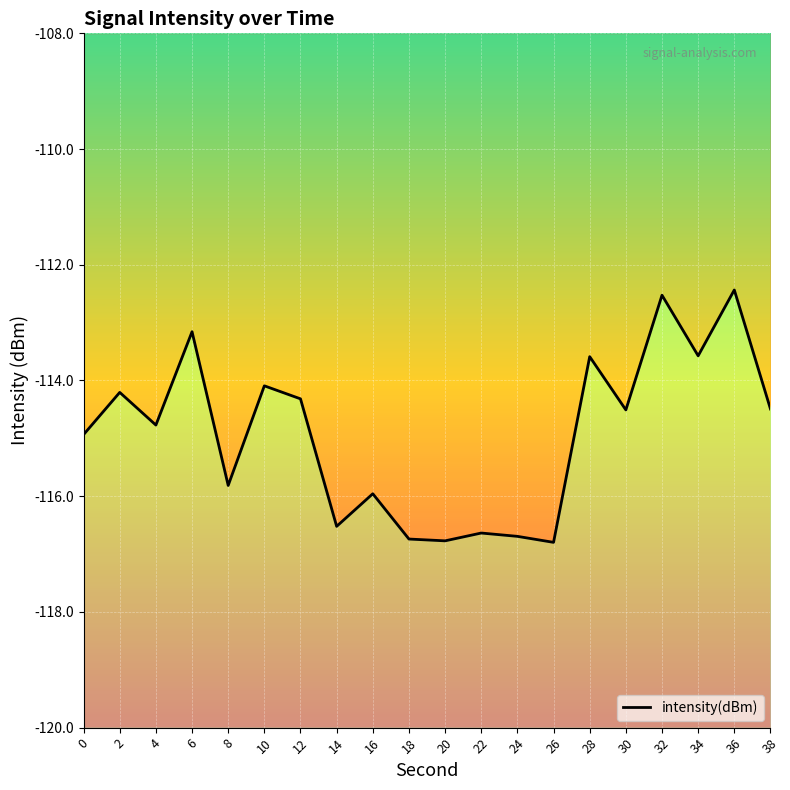

Which label corresponds to the smallest value in the chart?

26